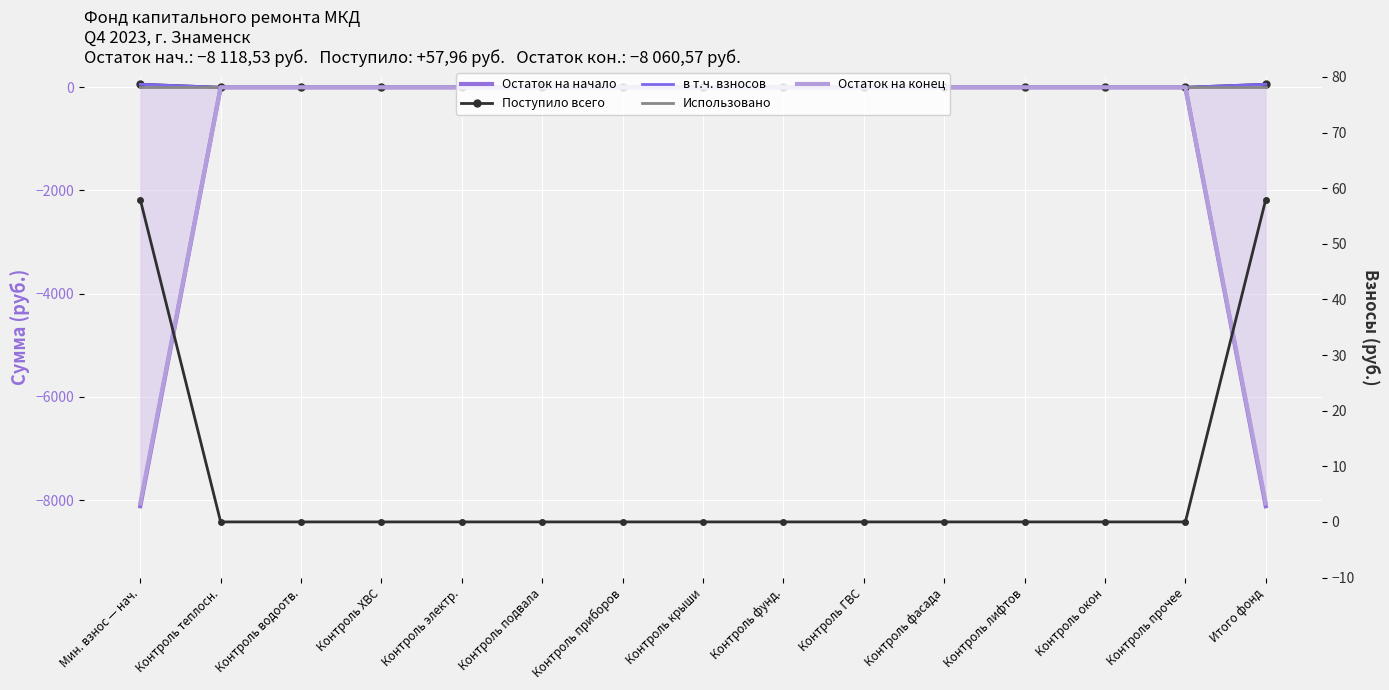

Reading right to left, what are all the values shown in this chart?

Остаток на начало: Итого фонд=-8118.5	Контроль прочее=0.0	Контроль окон=0.0	Контроль лифтов=0.0	Контроль фасада=0.0	Контроль ГВС=0.0	Контроль фунд.=0.0	Контроль крыши=0.0	Контроль приборов=0.0	Контроль подвала=0.0	Контроль электр.=0.0	Контроль ХВС=0.0	Контроль водоотв.=0.0	Контроль теплосн.=0.0	Мин. взнос — нач.=-8118.5
Поступило всего: Итого фонд=58.0	Контроль прочее=0.0	Контроль окон=0.0	Контроль лифтов=0.0	Контроль фасада=0.0	Контроль ГВС=0.0	Контроль фунд.=0.0	Контроль крыши=0.0	Контроль приборов=0.0	Контроль подвала=0.0	Контроль электр.=0.0	Контроль ХВС=0.0	Контроль водоотв.=0.0	Контроль теплосн.=0.0	Мин. взнос — нач.=58.0
в т.ч. взносов: Итого фонд=58.0	Контроль прочее=0.0	Контроль окон=0.0	Контроль лифтов=0.0	Контроль фасада=0.0	Контроль ГВС=0.0	Контроль фунд.=0.0	Контроль крыши=0.0	Контроль приборов=0.0	Контроль подвала=0.0	Контроль электр.=0.0	Контроль ХВС=0.0	Контроль водоотв.=0.0	Контроль теплосн.=0.0	Мин. взнос — нач.=58.0
Использовано: Итого фонд=0.0	Контроль прочее=0.0	Контроль окон=0.0	Контроль лифтов=0.0	Контроль фасада=0.0	Контроль ГВС=0.0	Контроль фунд.=0.0	Контроль крыши=0.0	Контроль приборов=0.0	Контроль подвала=0.0	Контроль электр.=0.0	Контроль ХВС=0.0	Контроль водоотв.=0.0	Контроль теплосн.=0.0	Мин. взнос — нач.=0.0
Остаток на конец: Итого фонд=-8060.6	Контроль прочее=0.0	Контроль окон=0.0	Контроль лифтов=0.0	Контроль фасада=0.0	Контроль ГВС=0.0	Контроль фунд.=0.0	Контроль крыши=0.0	Контроль приборов=0.0	Контроль подвала=0.0	Контроль электр.=0.0	Контроль ХВС=0.0	Контроль водоотв.=0.0	Контроль теплосн.=0.0	Мин. взнос — нач.=-8060.6
в т.ч. взносов (прав. ось): Итого фонд=58.0	Контроль прочее=0.0	Контроль окон=0.0	Контроль лифтов=0.0	Контроль фасада=0.0	Контроль ГВС=0.0	Контроль фунд.=0.0	Контроль крыши=0.0	Контроль приборов=0.0	Контроль подвала=0.0	Контроль электр.=0.0	Контроль ХВС=0.0	Контроль водоотв.=0.0	Контроль теплосн.=0.0	Мин. взнос — нач.=58.0